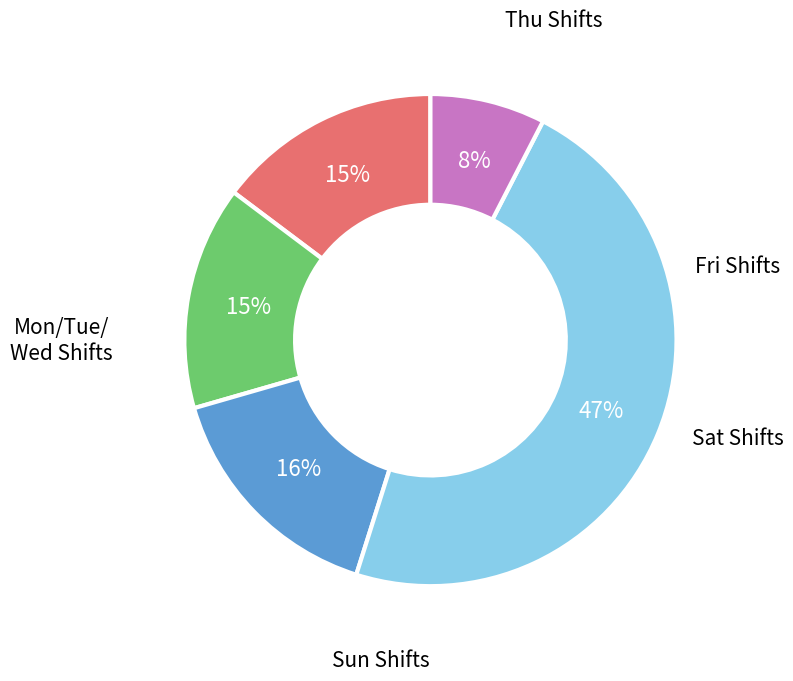

To the nearest percent, what is the average slice percentage?

20%